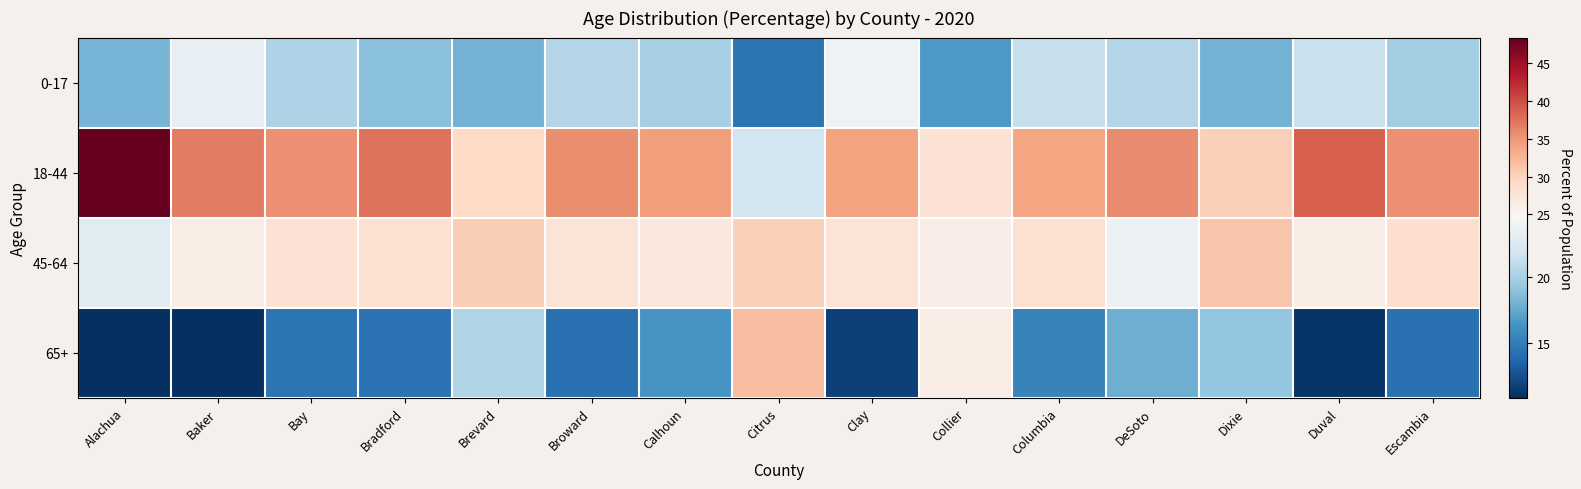

Reading left to right, list all the values displayed in this chart.

0-17: Alachua=18.2	Baker=23.4	Bay=20.3	Bradford=18.8	Brevard=18.1	Broward=20.5	Calhoun=20.0	Citrus=14.5	Clay=23.9	Collier=16.7	Columbia=21.4	DeSoto=20.5	Dixie=18.1	Duval=21.5	Escambia=19.8
18-44: Alachua=48.4	Baker=36.7	Bay=35.4	Bradford=37.6	Brevard=29.4	Broward=35.6	Calhoun=34.5	Citrus=21.9	Clay=34.2	Collier=28.0	Columbia=33.9	DeSoto=35.8	Dixie=30.3	Duval=38.9	Escambia=35.4
45-64: Alachua=22.9	Baker=26.4	Bay=28.1	Bradford=28.2	Brevard=30.4	Broward=27.7	Calhoun=27.0	Citrus=30.3	Clay=27.8	Collier=26.1	Columbia=28.2	DeSoto=23.8	Dixie=31.2	Duval=26.4	Escambia=28.5
65+: Alachua=10.8	Baker=10.9	Bay=14.5	Bradford=14.4	Brevard=20.4	Broward=14.3	Calhoun=16.5	Citrus=31.9	Clay=11.7	Collier=26.4	Columbia=15.4	DeSoto=17.9	Dixie=19.3	Duval=11.1	Escambia=14.3